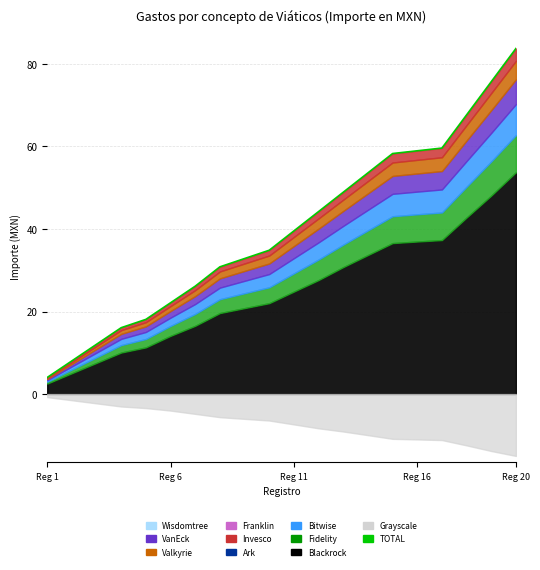

Where does the data first go above 39537?

11